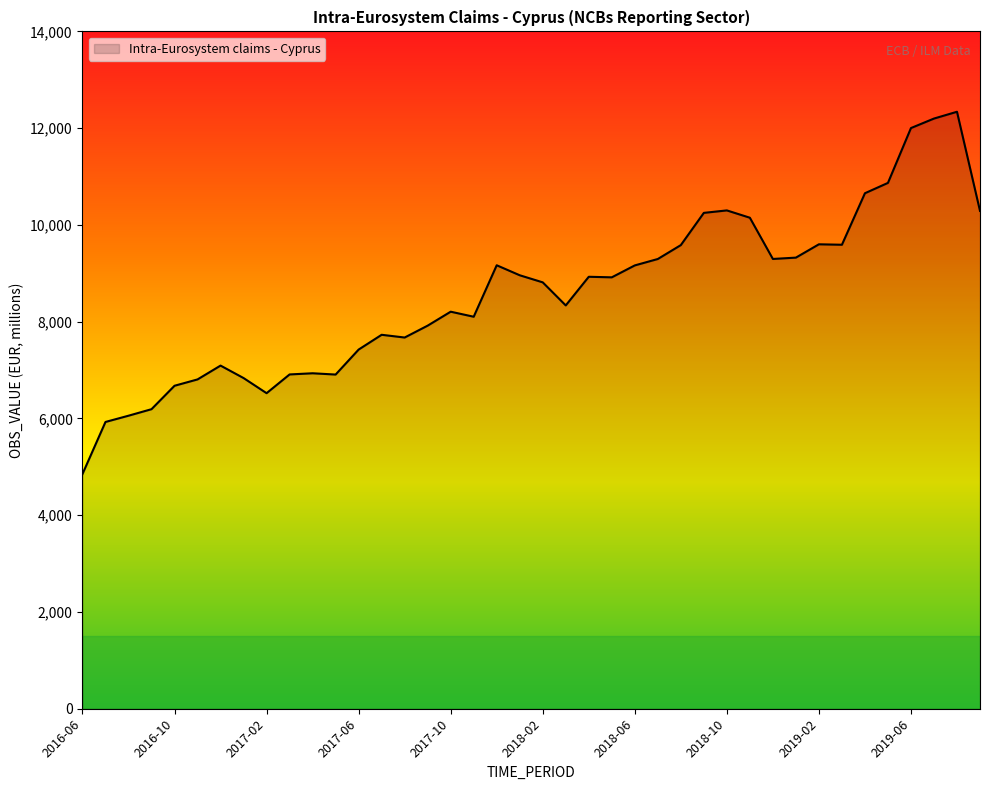

What is the minimum value shown in the chart?

4850.5